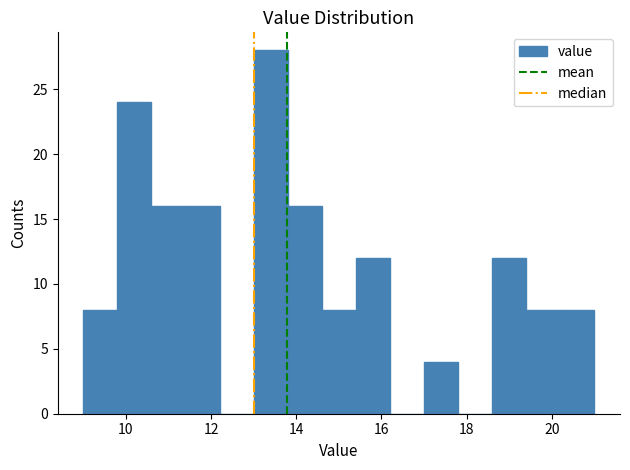

What is the height of the bar covering 15.4 to 16.2 on the x-axis? The values are not printed on the chart, so give them approximately, as read against the axis.

12